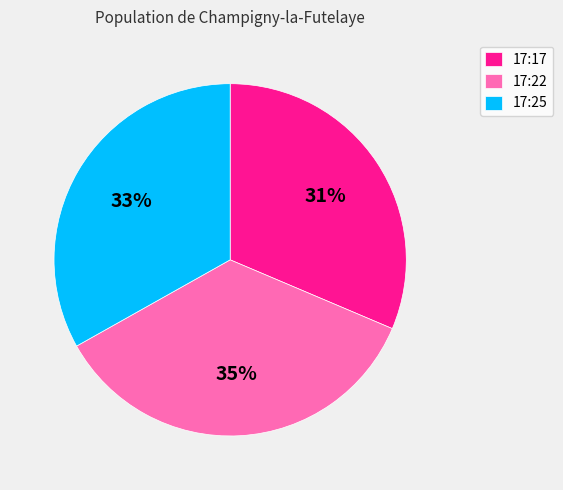

What is the ratio of the value at 17:17 to the value at 17:22?

0.9